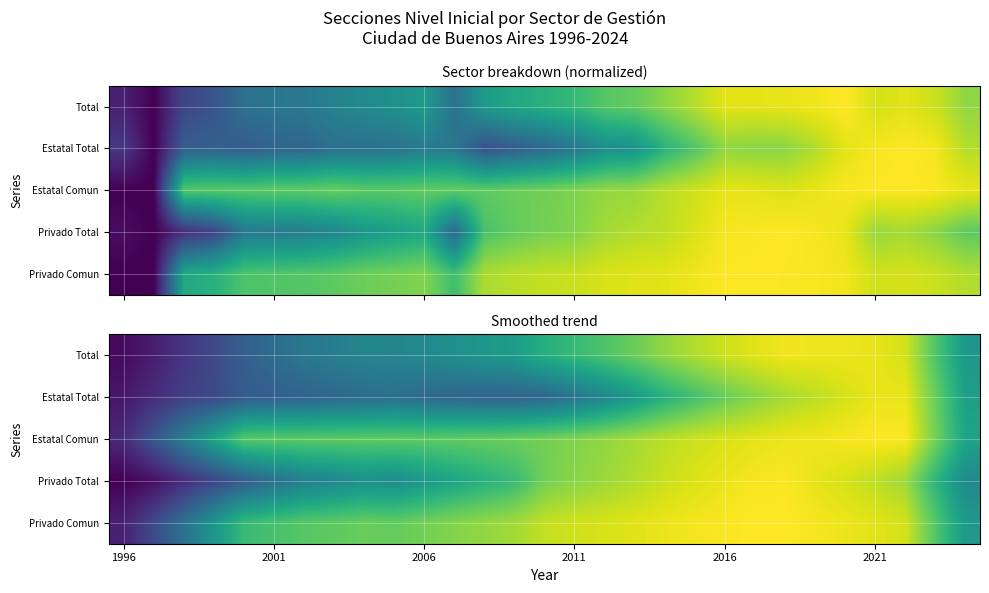

Between 17 and 26, which is larger?

26